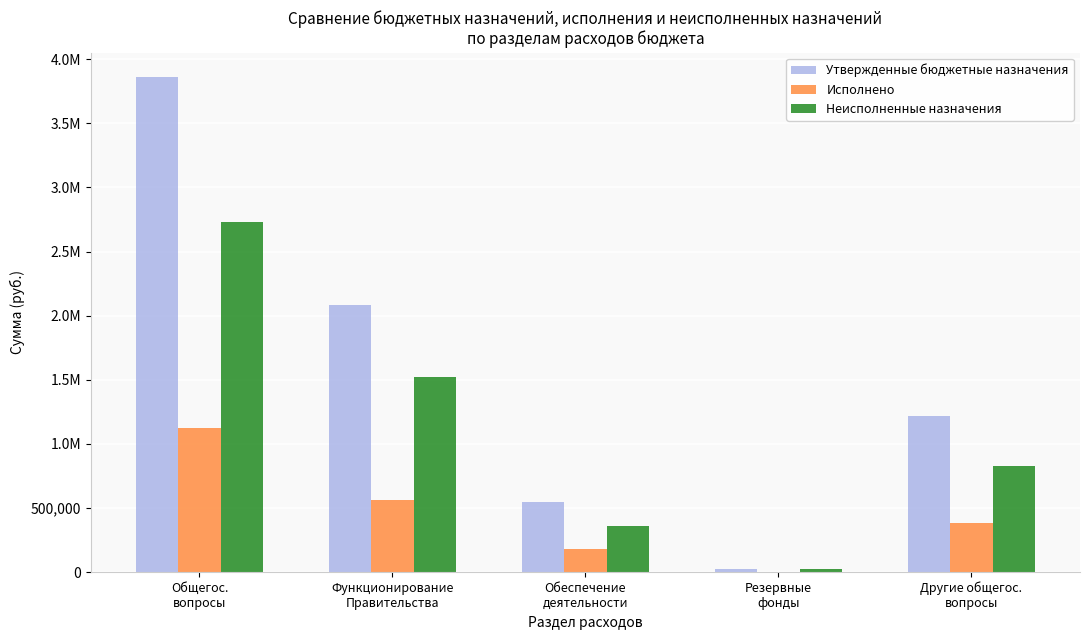

Reading left to right, extract all data points from this chart.

Утвержденные бюджетные назначения: Общегос.
вопросы=3859075.0	Функционирование
Правительства=2079700.0	Обеспечение
деятельности=543700.0	Резервные
фонды=20000.0	Другие общегос.
вопросы=1215675.0
Исполнено: Общегос.
вопросы=1127285.9	Функционирование
Правительства=560764.4	Обеспечение
деятельности=181500.0	Резервные
фонды=0.0	Другие общегос.
вопросы=385021.5
Неисполненные назначения: Общегос.
вопросы=2731789.1	Функционирование
Правительства=1518935.6	Обеспечение
деятельности=362200.0	Резервные
фонды=20000.0	Другие общегос.
вопросы=830653.5